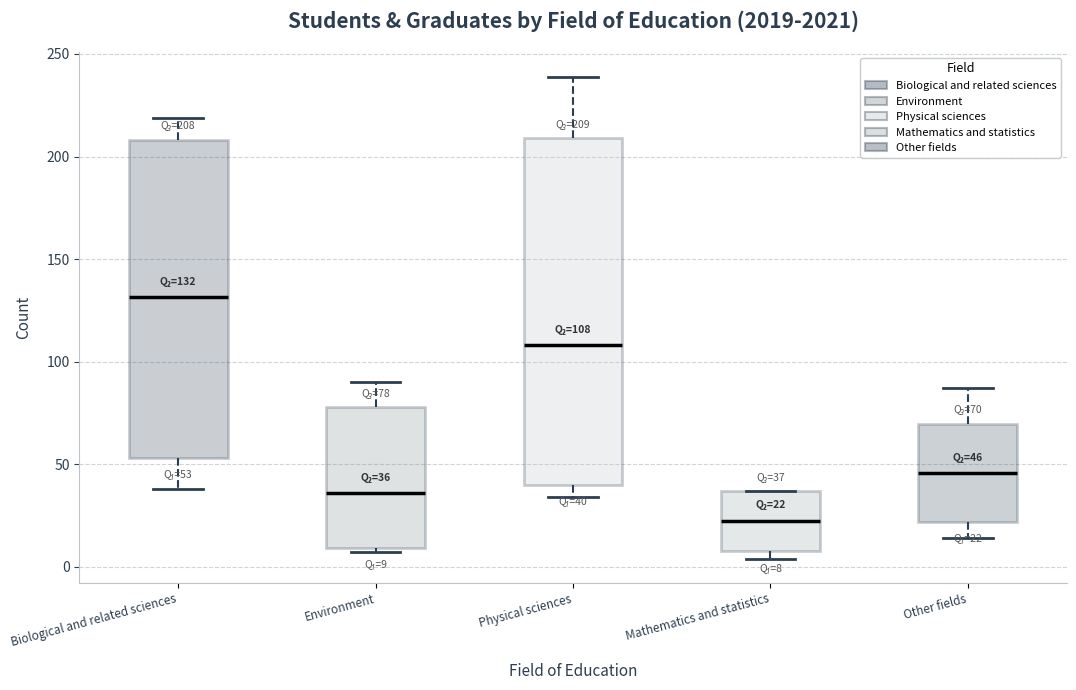

Which box has the highest median line?

Biological and related sciences